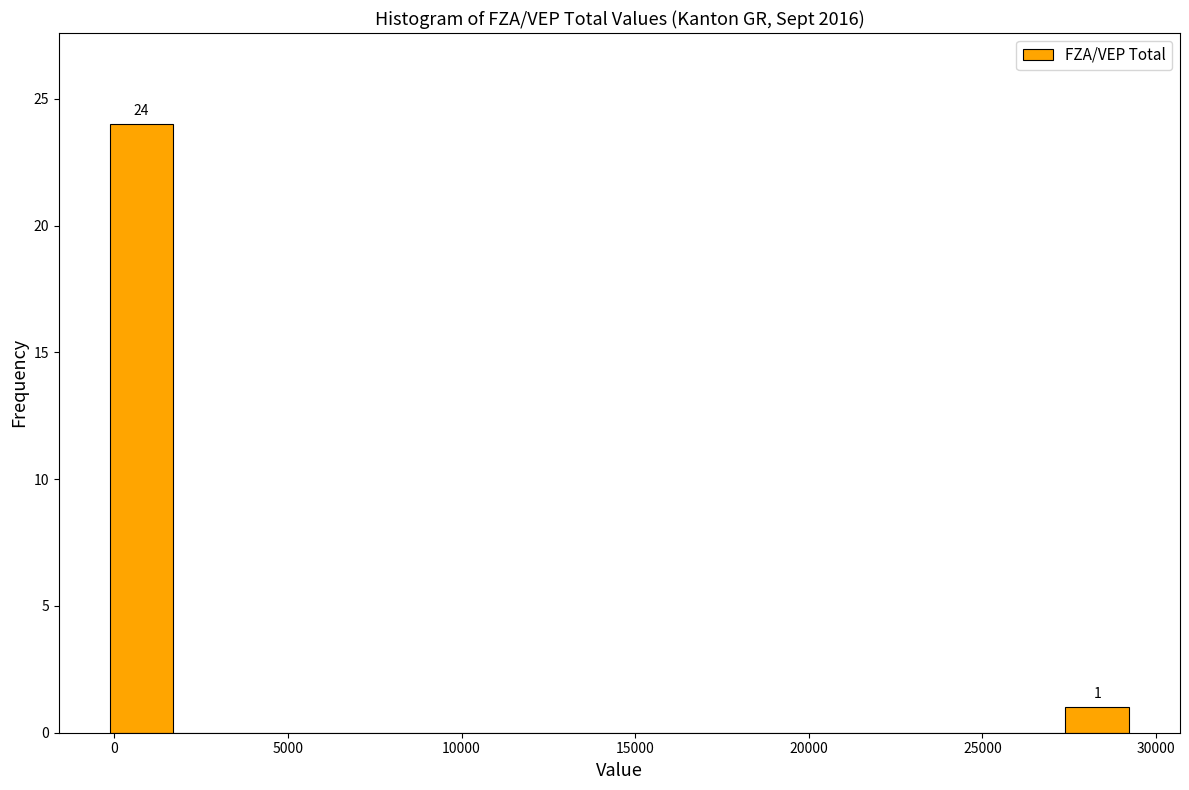

Around what value on the x-axis is the tallest bar? Give the approximate position of its centre, as read against the axis.

1000